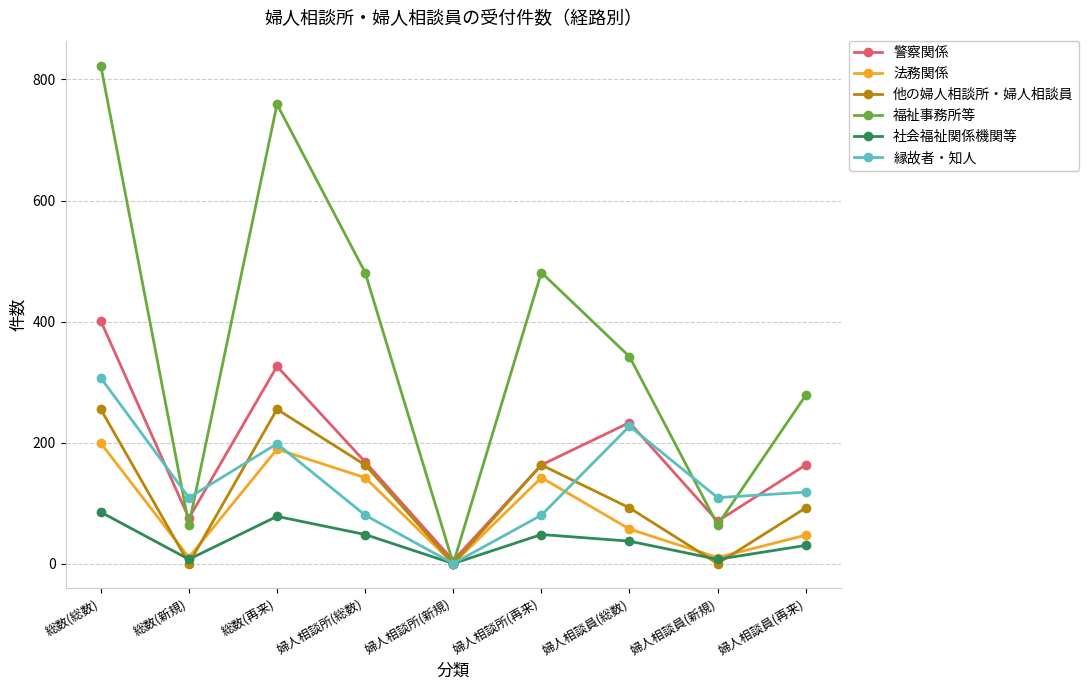

Rank the series by their maximum value, from highest to lowest.

福祉事務所等, 警察関係, 縁故者・知人, 他の婦人相談所・婦人相談員, 法務関係, 社会福祉関係機関等